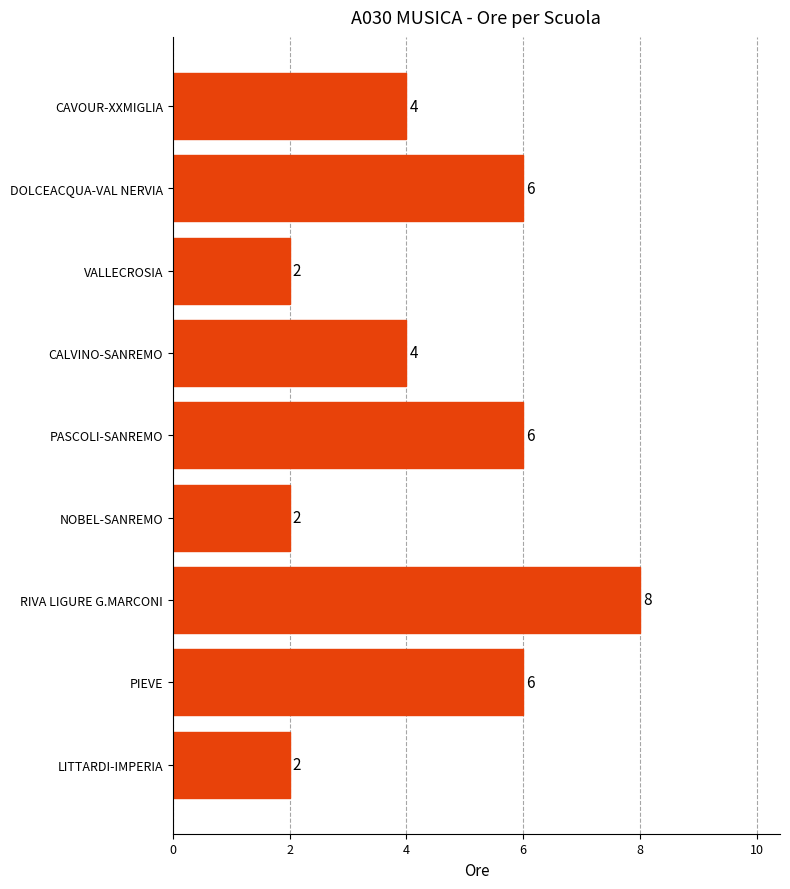

What is the value of the 9th bar from the top?

2